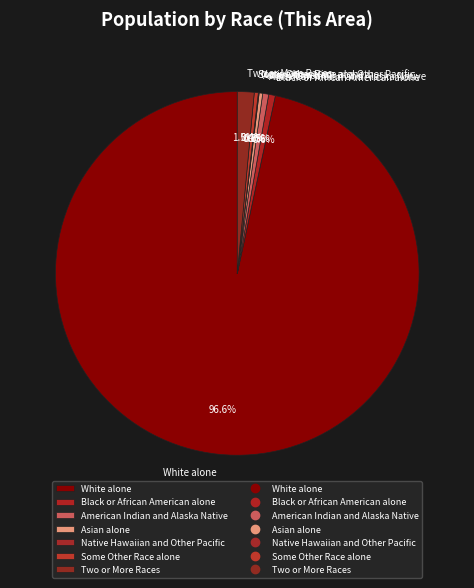

Is there any slice that represents more than half of the pie?

Yes